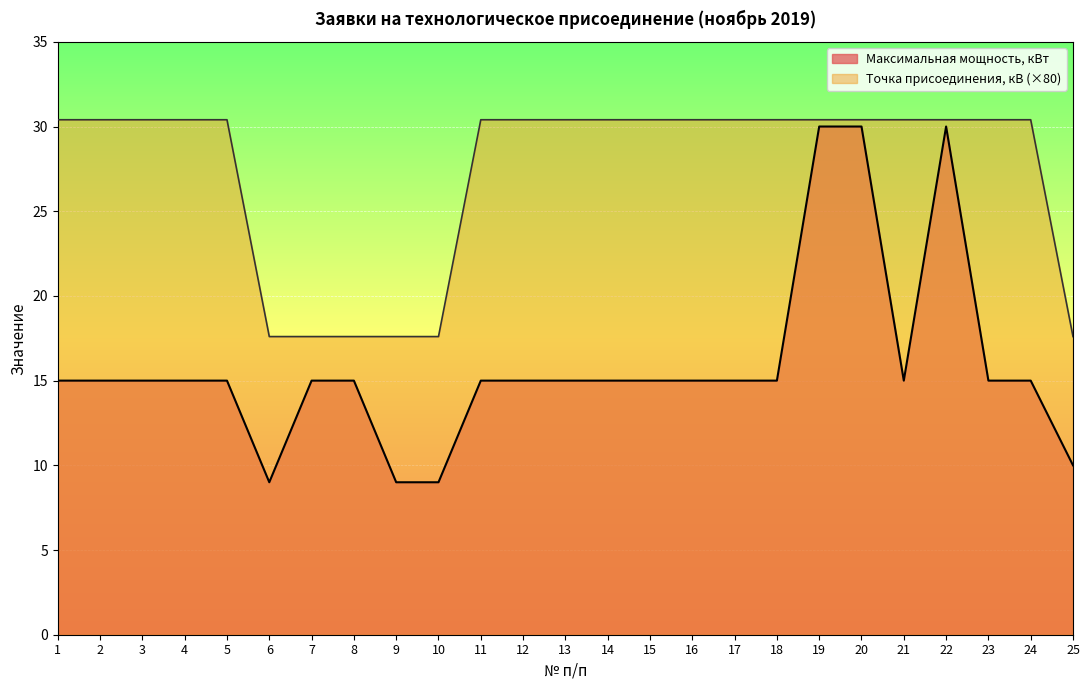

List the series in order of their peak value, lowest first.

Максимальная мощность, кВт, Точка присоединения, кВ (×80)